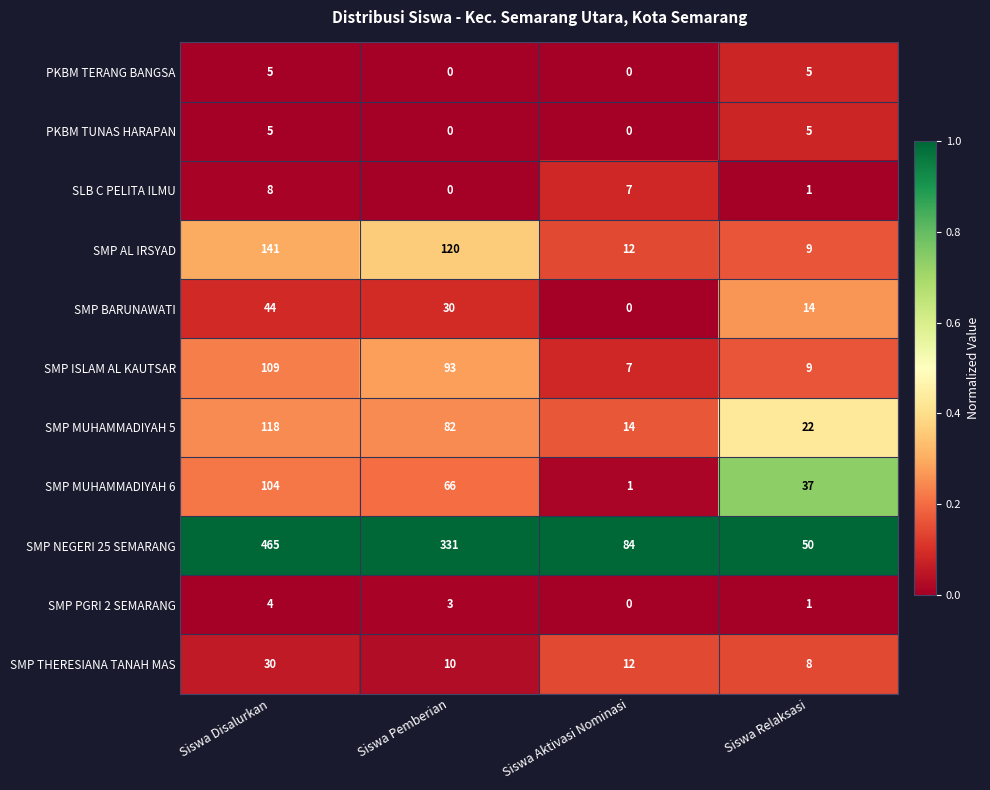

Which series changed the most between Siswa Disalurkan and Siswa Relaksasi?

SMP NEGERI 25 SEMARANG